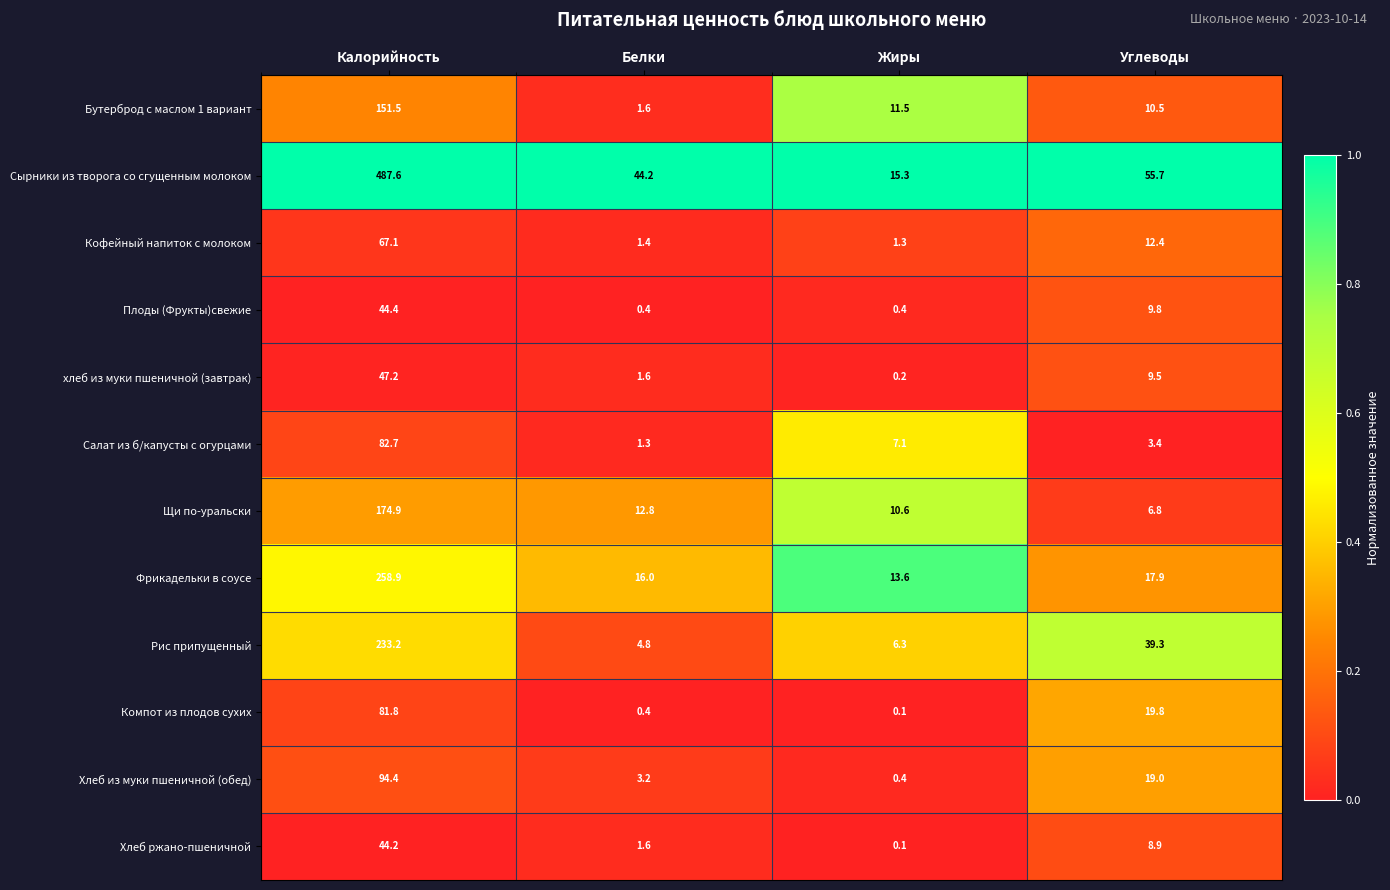

What is the approximate value of Бутерброд с маслом 1 вариант at Углеводы?

10.5